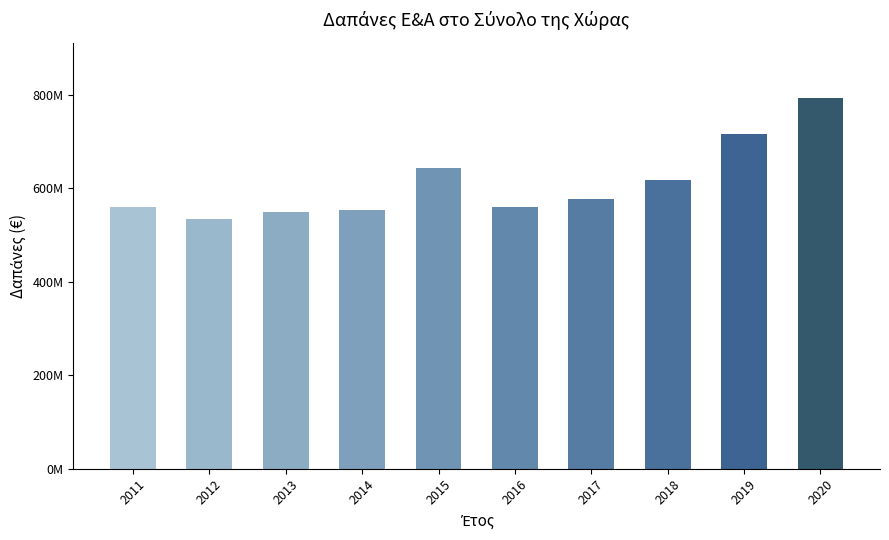

Are the bars horizontal?

No